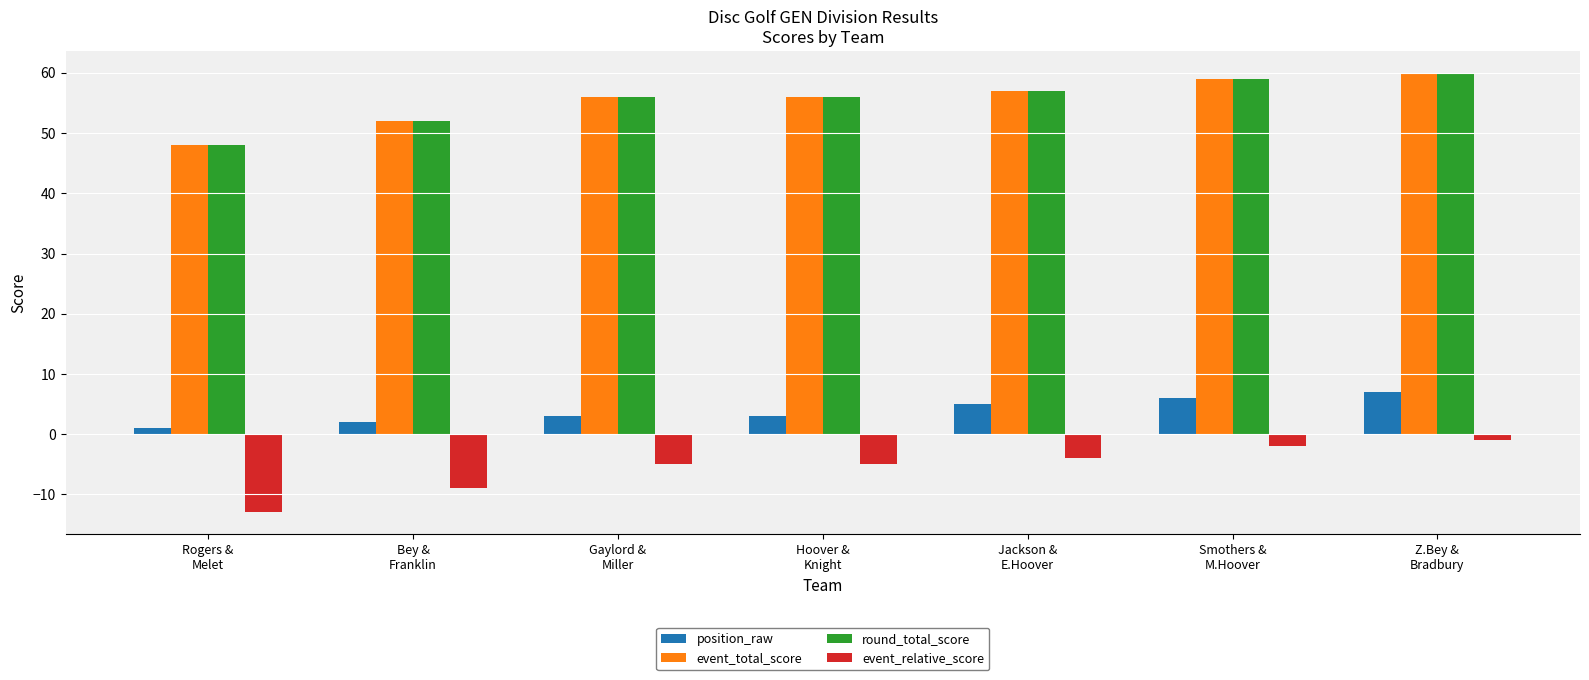

True or false: event_relative_score has a value of -5 at Hoover &
Knight.

True